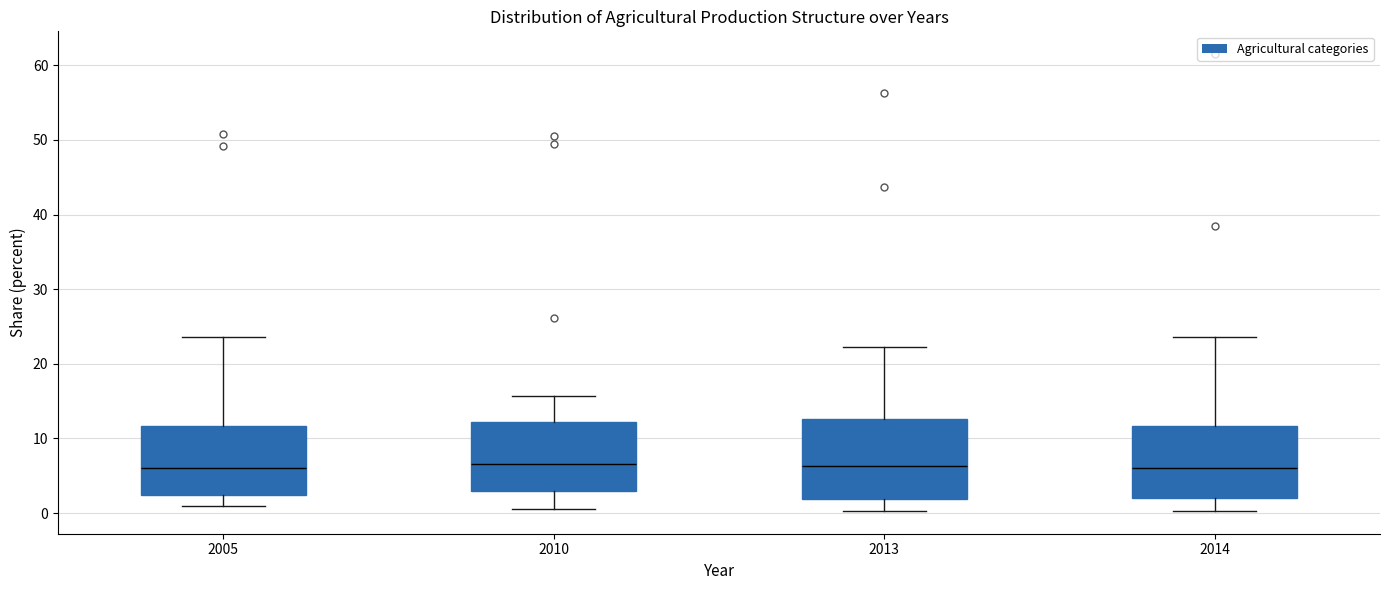

Where is the upper edge of the box at x = 2010 on the y-axis? The values are not printed on the chart, so give them approximately, as read against the axis.

12